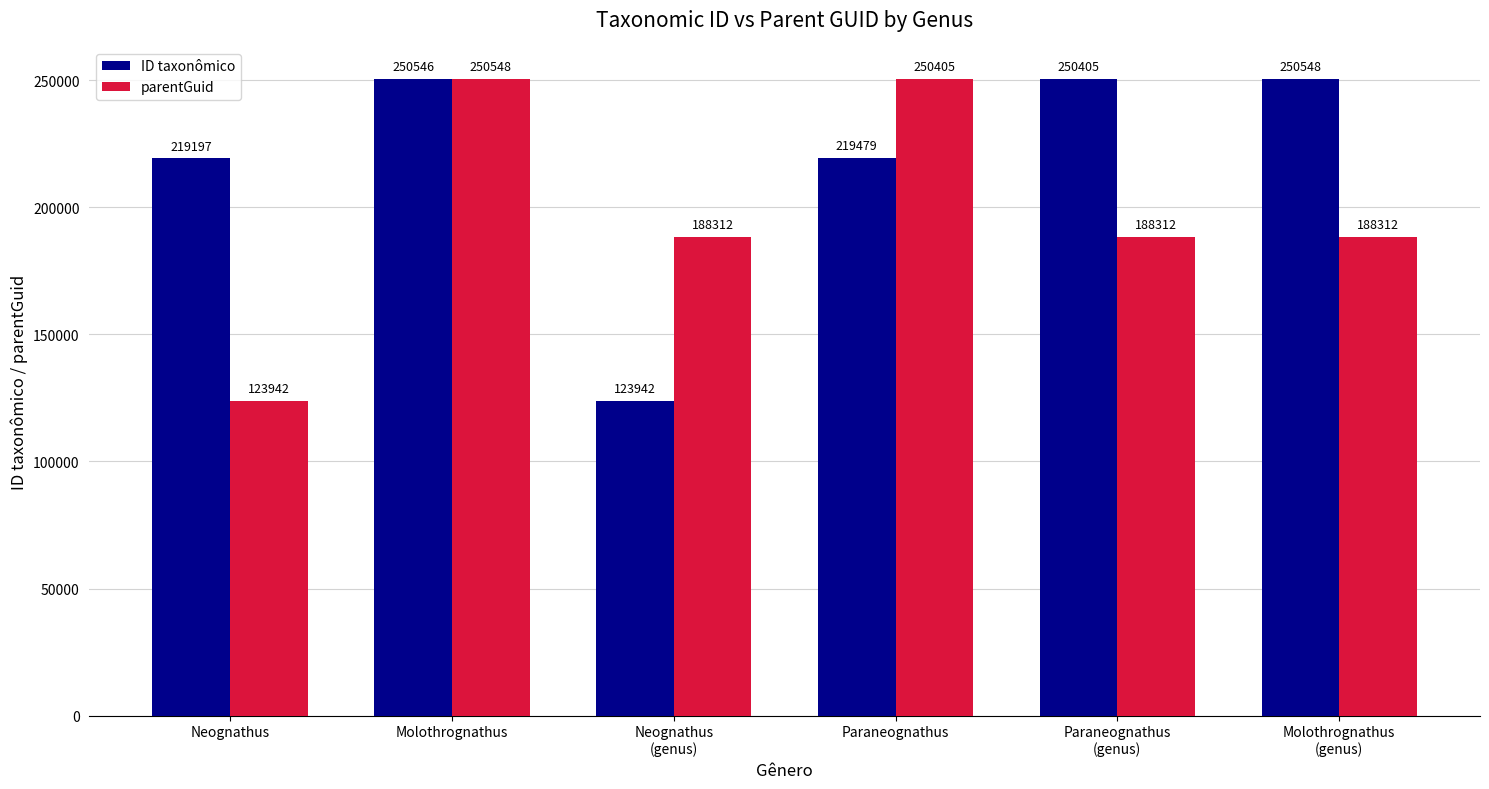

The value of parentGuid at Neognathus
(genus) is 188312. True or false?

True